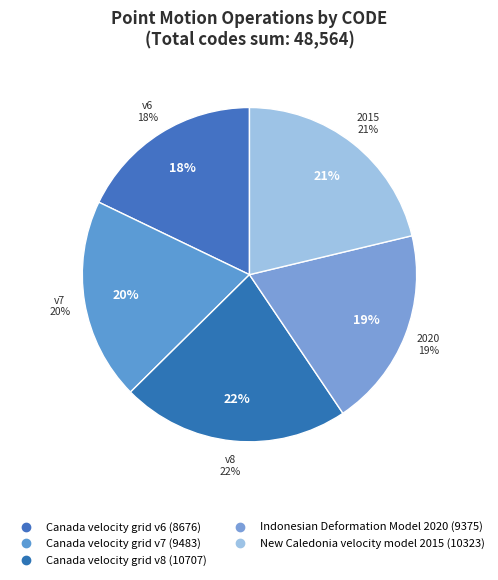

To the nearest percent, what is the difference between the Canada velocity grid v8 and Canada velocity grid v7 slice percentages?

3%